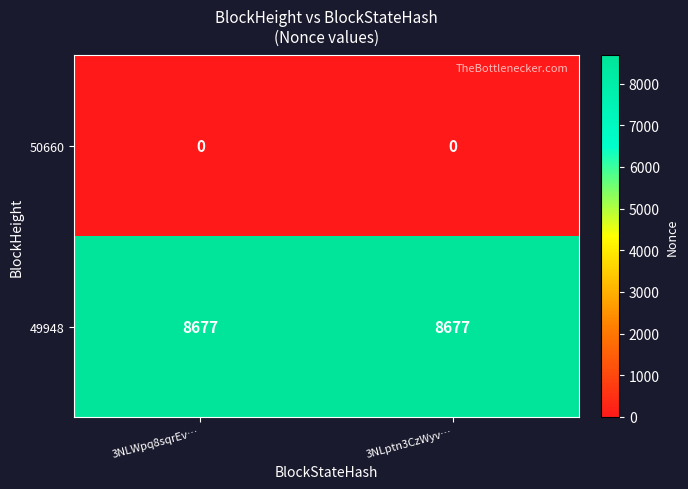

What is the greatest value displayed?

8677